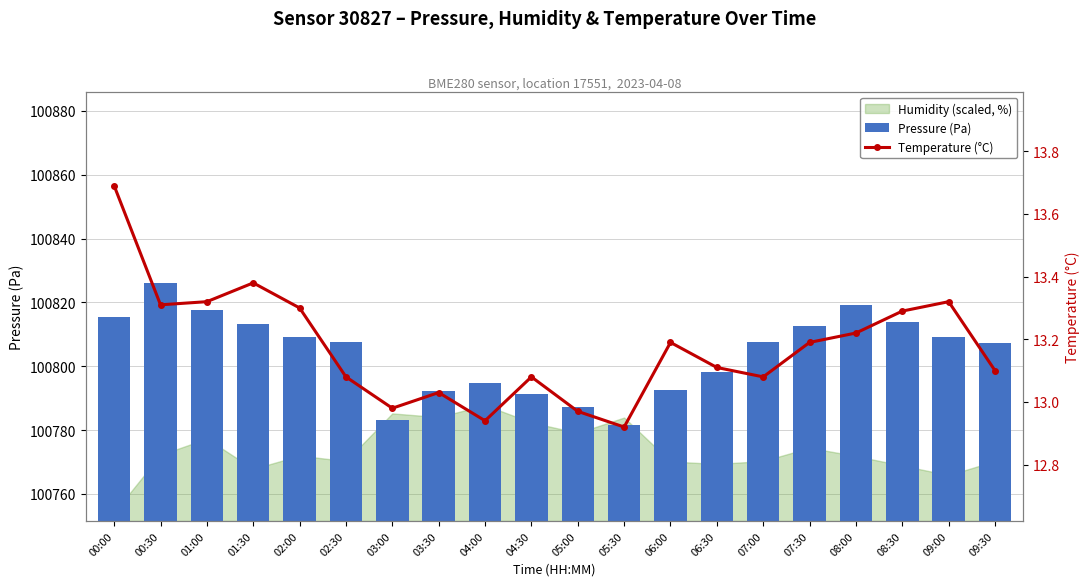

What is the label of the 19th bar from the right?

00:30